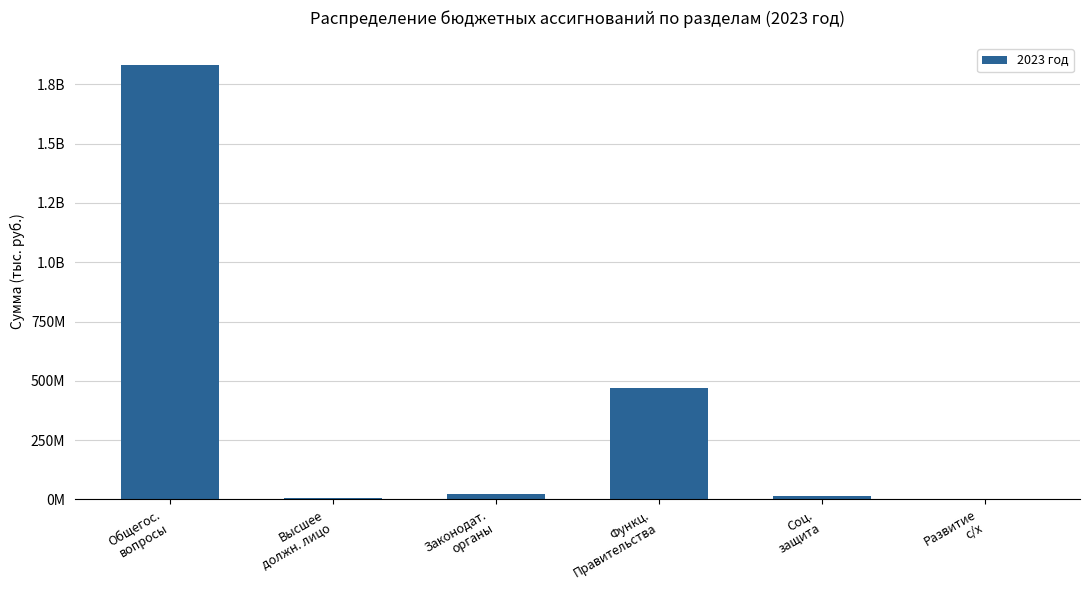

Rank the categories by value from lowest to highest.

Развитие
с/х, Высшее
должн. лицо, Соц.
защита, Законодат.
органы, Функц.
Правительства, Общегос.
вопросы